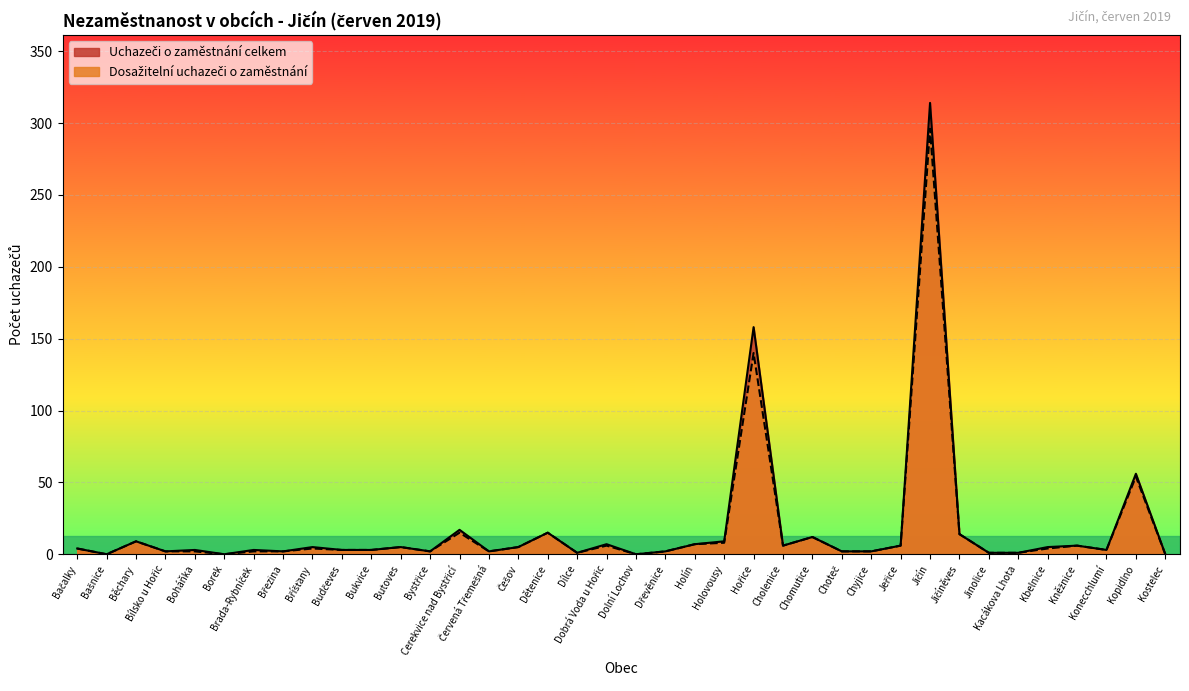

List the series in order of their overall mean, lowest first.

Dosažitelní uchazeči o zaměstnání, Uchazeči o zaměstnání celkem